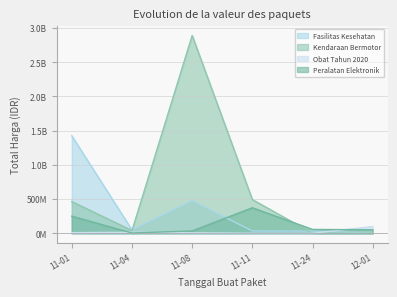

True or false: Peralatan Elektronik and Fasilitas Kesehatan cross at least once.

True